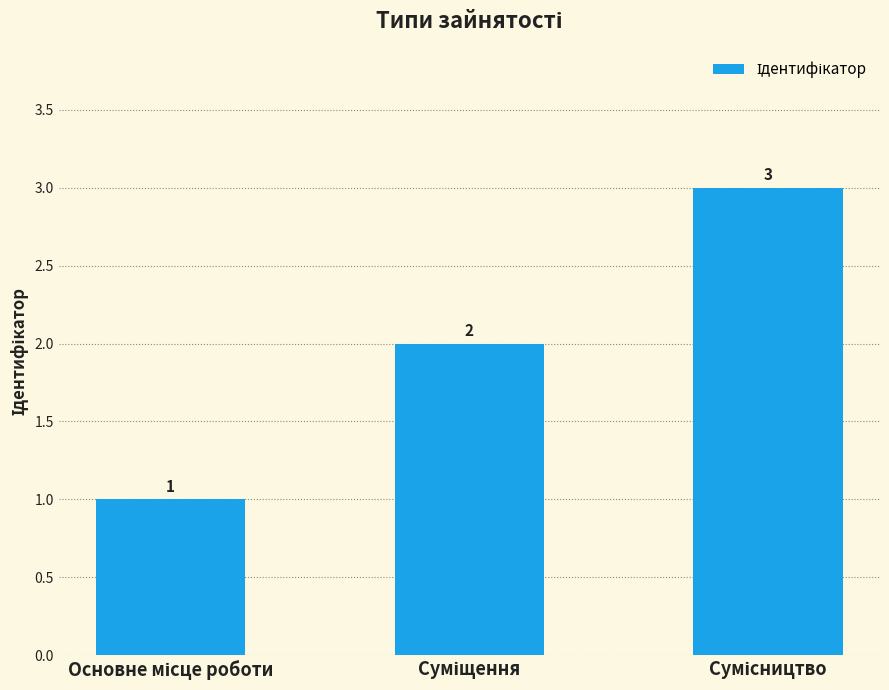

What is the greatest value displayed?

3